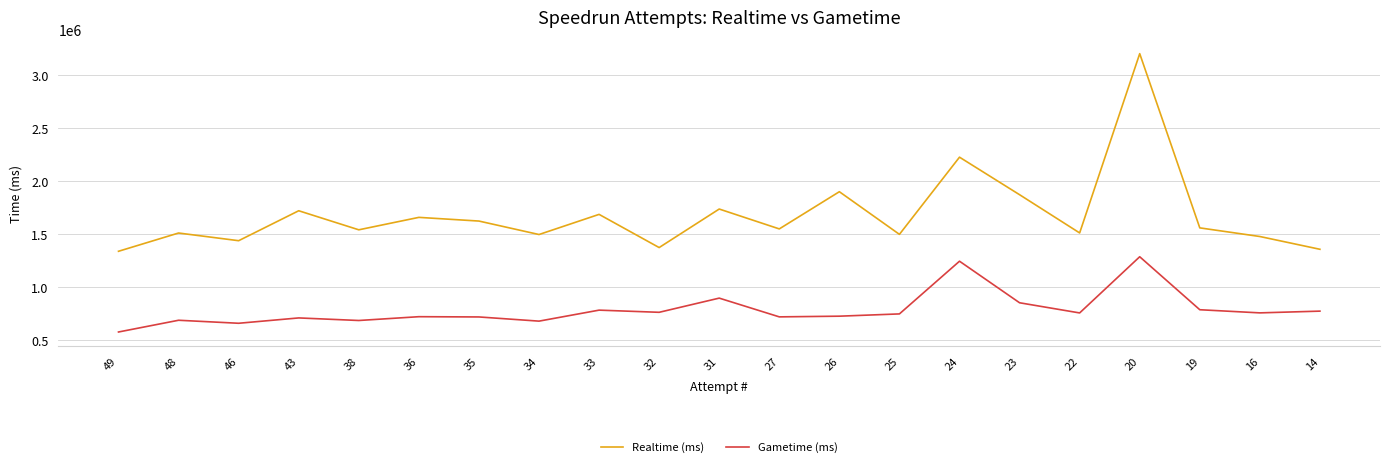

Which series changed the most between 35 and 20?

Realtime (ms)